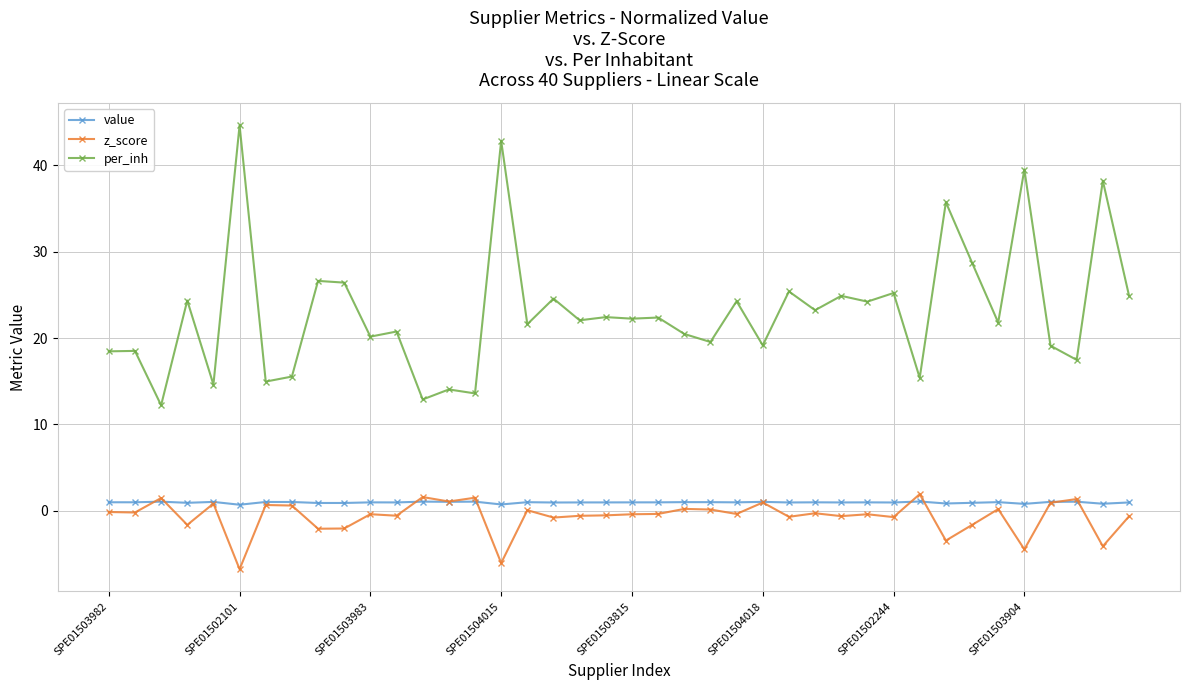

List the series in order of their peak value, highest first.

per_inh, z_score, value